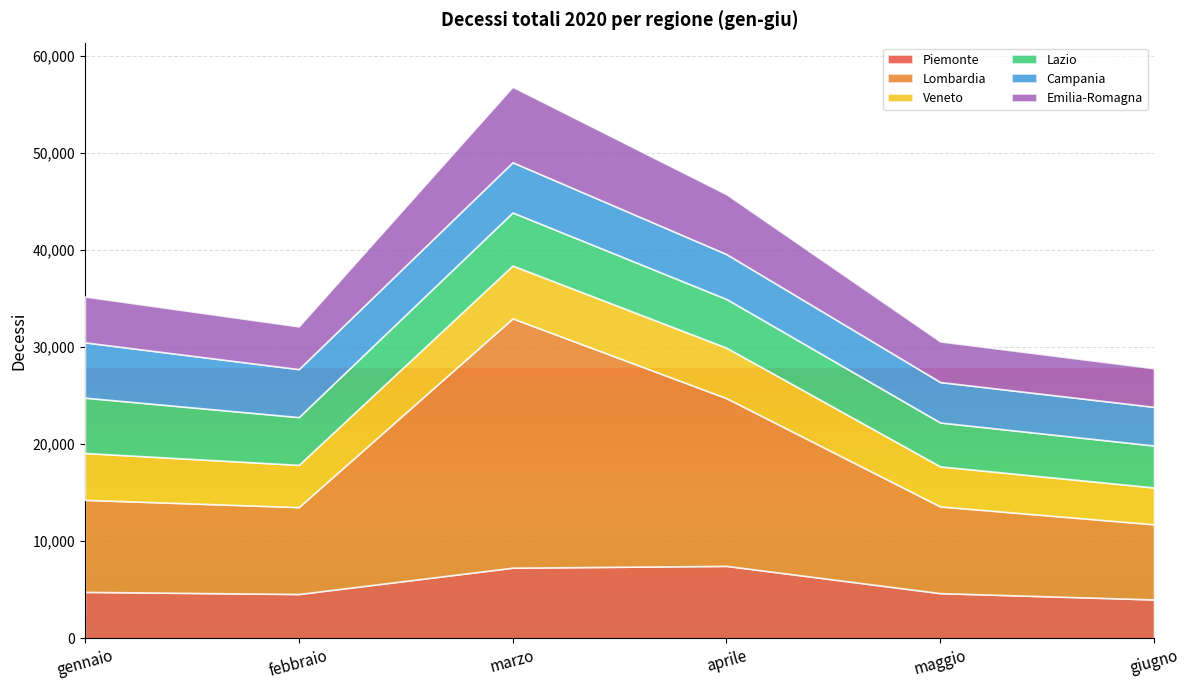

True or false: Piemonte has a value of 4566 at febbraio.

True